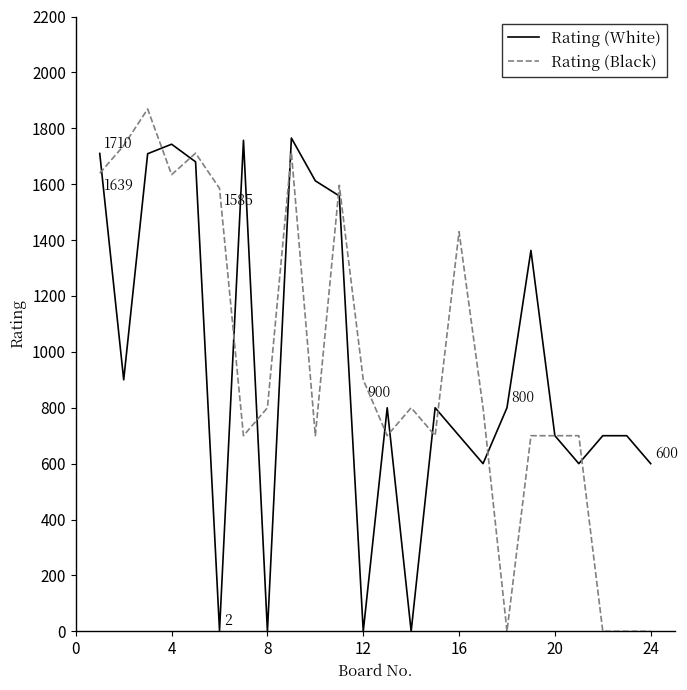

What is the highest value of the Rating (Black) series?

1869